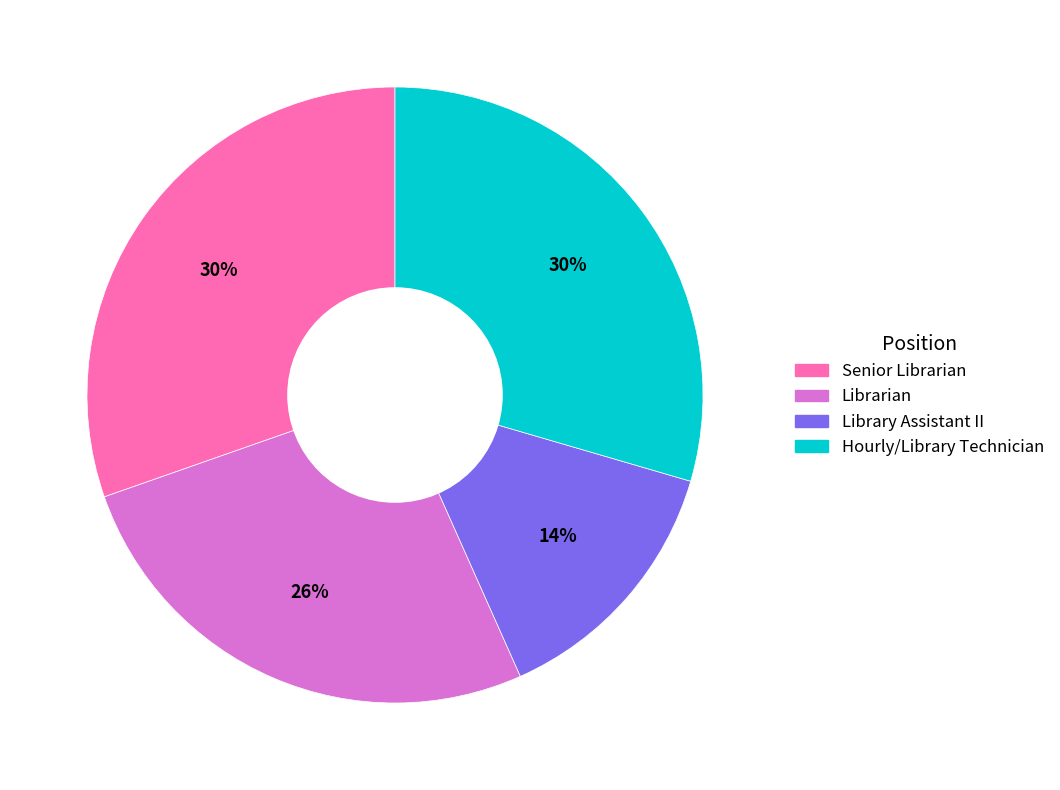

Count the number of slices in the pie.

4